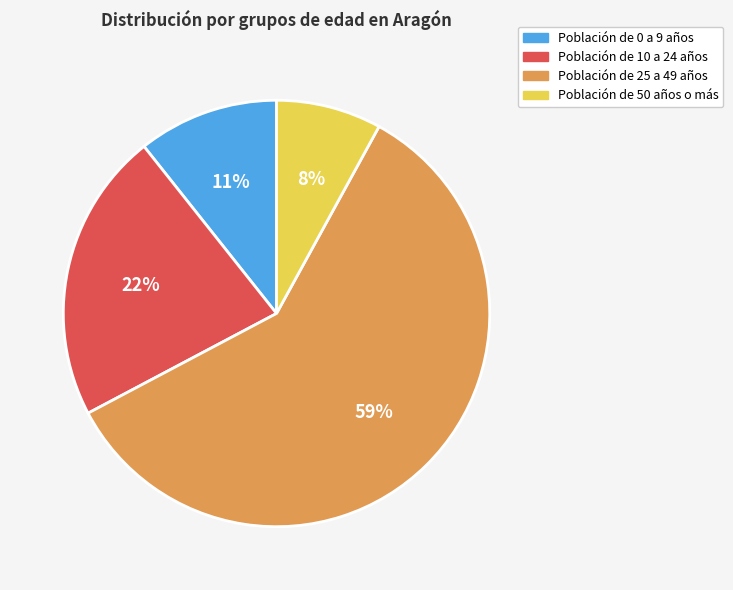

Is there a majority slice in this chart?

Yes